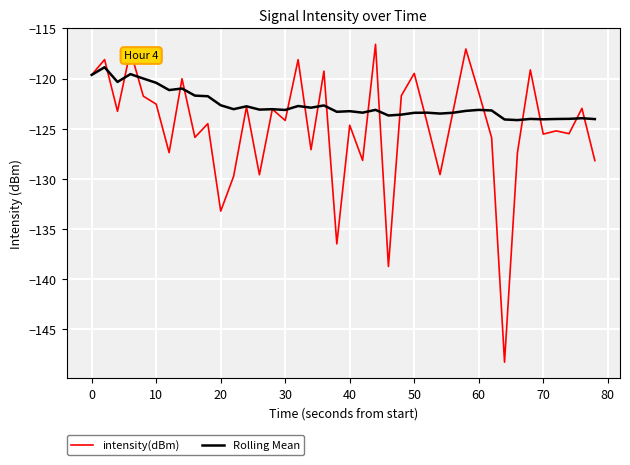

What are all the series names shown in the legend?

intensity(dBm), Rolling Mean